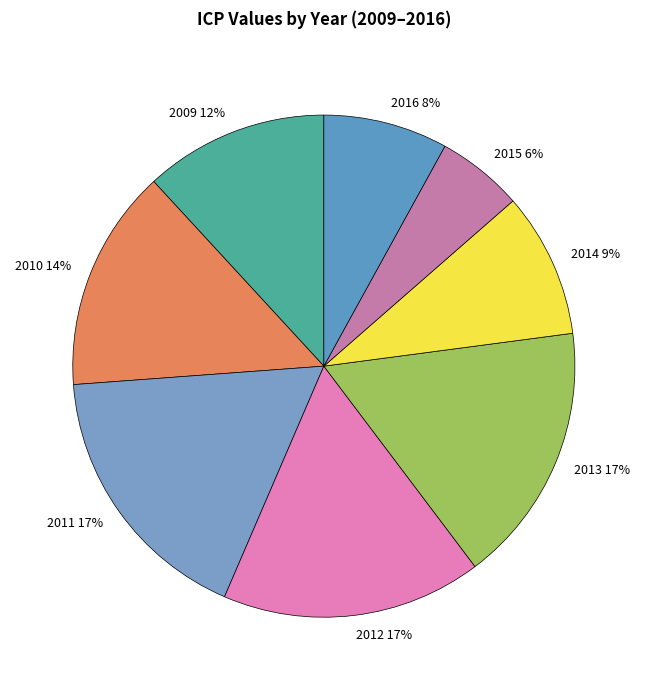

Which category has the smallest portion of the pie?

2015